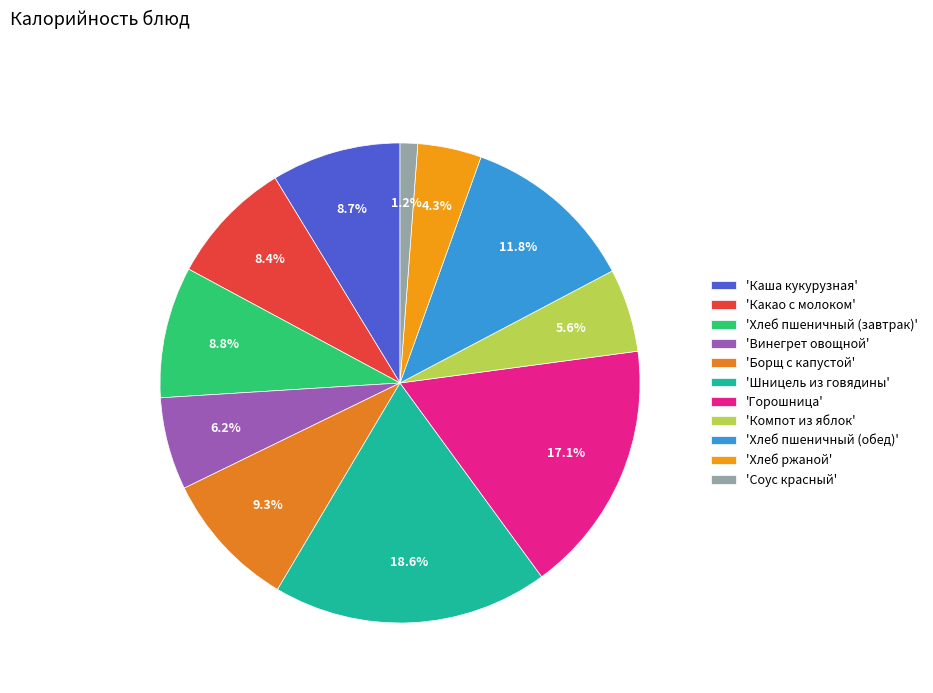

Count the number of slices in the pie.

11